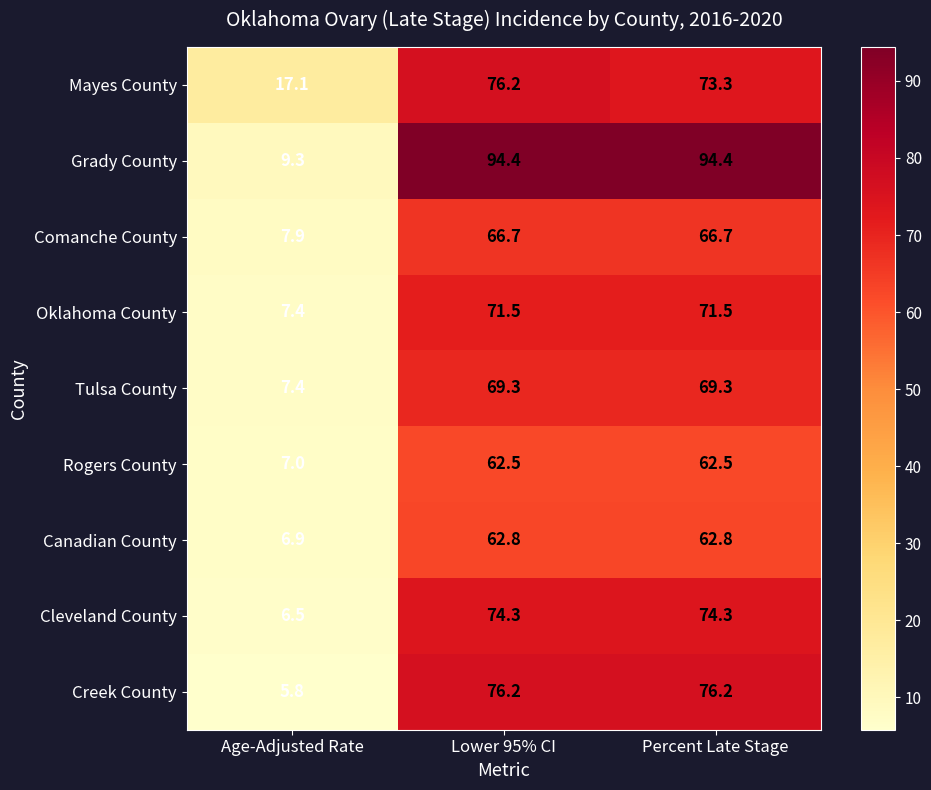

Reading left to right, transcribe all the data shown in this chart.

Mayes County: Age-Adjusted Rate=17.1	Lower 95% CI=76.2	Percent Late Stage=73.3
Grady County: Age-Adjusted Rate=9.3	Lower 95% CI=94.4	Percent Late Stage=94.4
Comanche County: Age-Adjusted Rate=7.9	Lower 95% CI=66.7	Percent Late Stage=66.7
Oklahoma County: Age-Adjusted Rate=7.4	Lower 95% CI=71.5	Percent Late Stage=71.5
Tulsa County: Age-Adjusted Rate=7.4	Lower 95% CI=69.3	Percent Late Stage=69.3
Rogers County: Age-Adjusted Rate=7.0	Lower 95% CI=62.5	Percent Late Stage=62.5
Canadian County: Age-Adjusted Rate=6.9	Lower 95% CI=62.8	Percent Late Stage=62.8
Cleveland County: Age-Adjusted Rate=6.5	Lower 95% CI=74.3	Percent Late Stage=74.3
Creek County: Age-Adjusted Rate=5.8	Lower 95% CI=76.2	Percent Late Stage=76.2